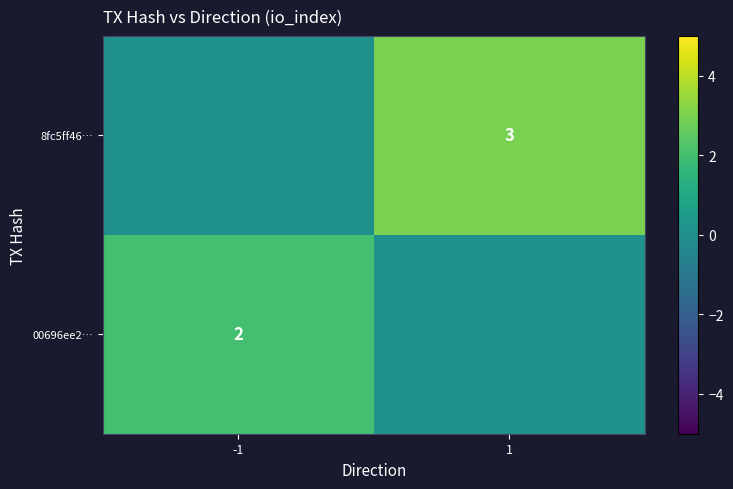

True or false: 8fc5ff46… has a value of 3 at 1.

True